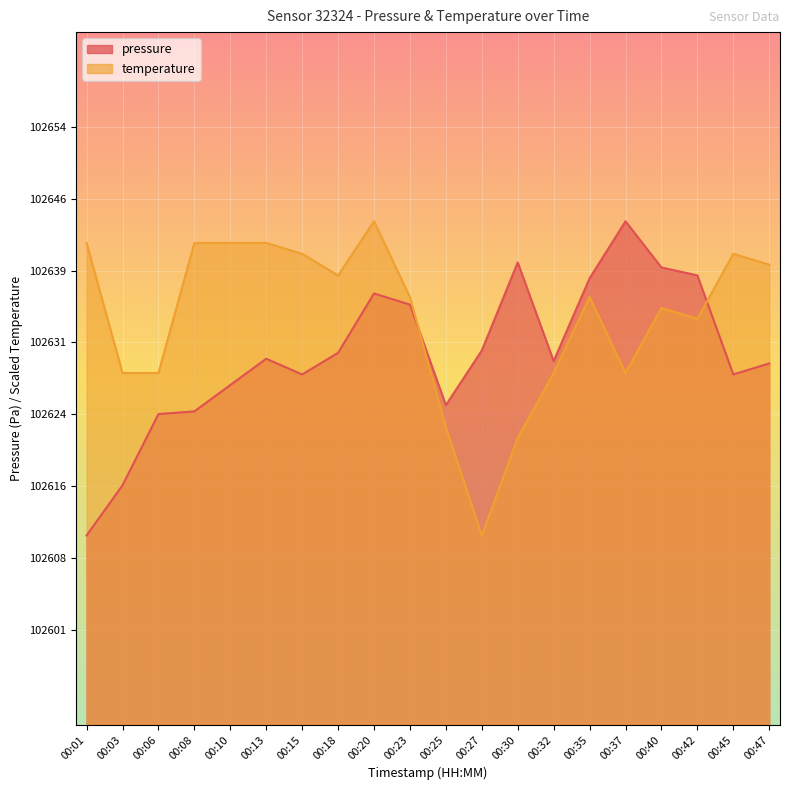

At 00:25, list the series in order from largest to smallest.

pressure, temperature